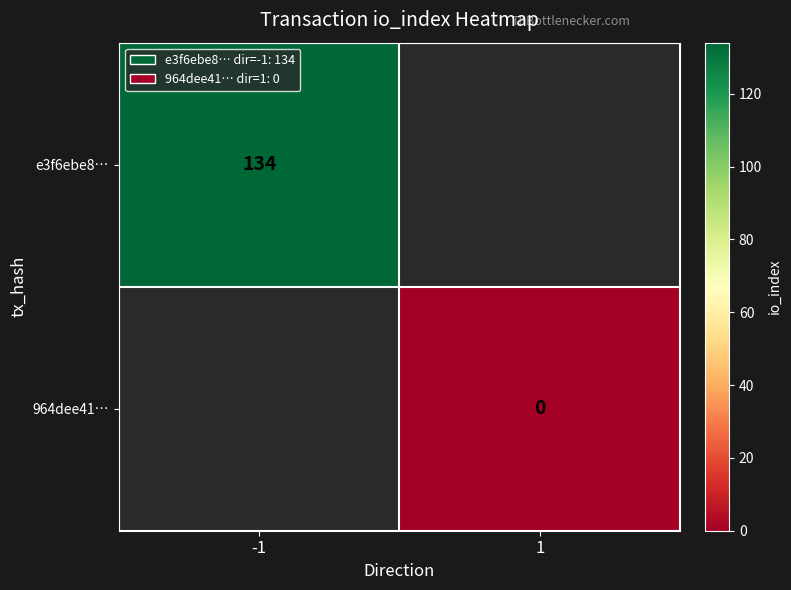

The e3f6ebe8… series shows 134 at -1. True or false?

True